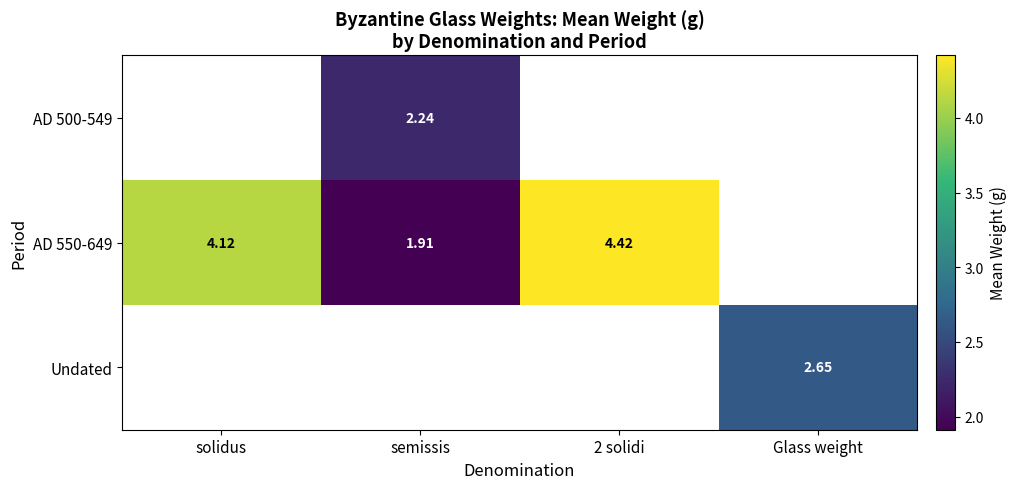

How many series are shown in this chart?

3